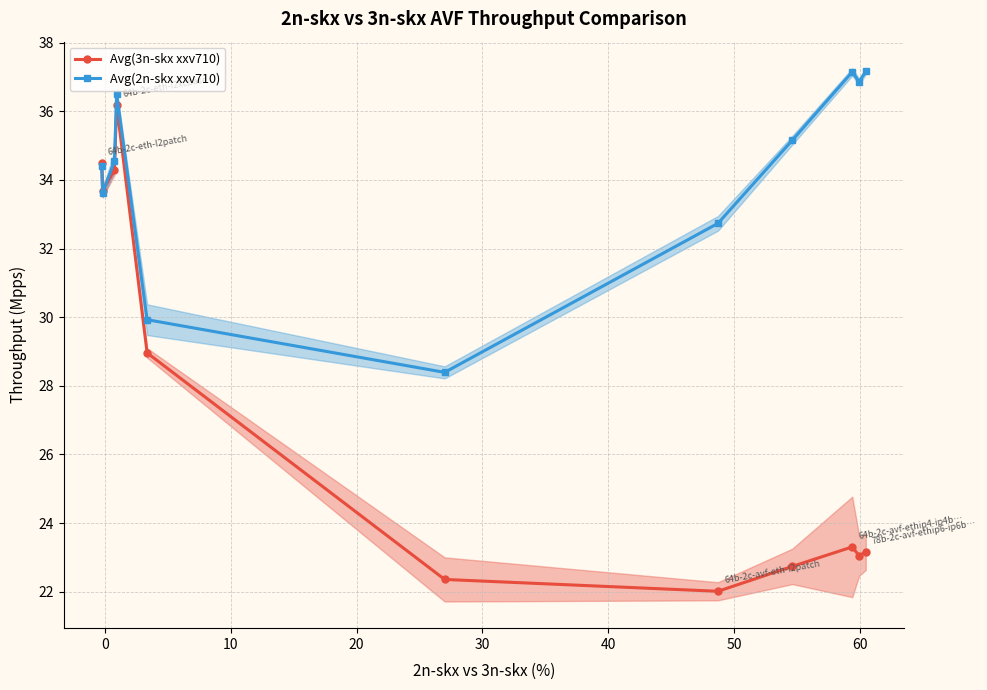

Which series ends up on top after the final intersection of Avg(2n-skx xxv710) and Avg(3n-skx xxv710)?

Avg(2n-skx xxv710)